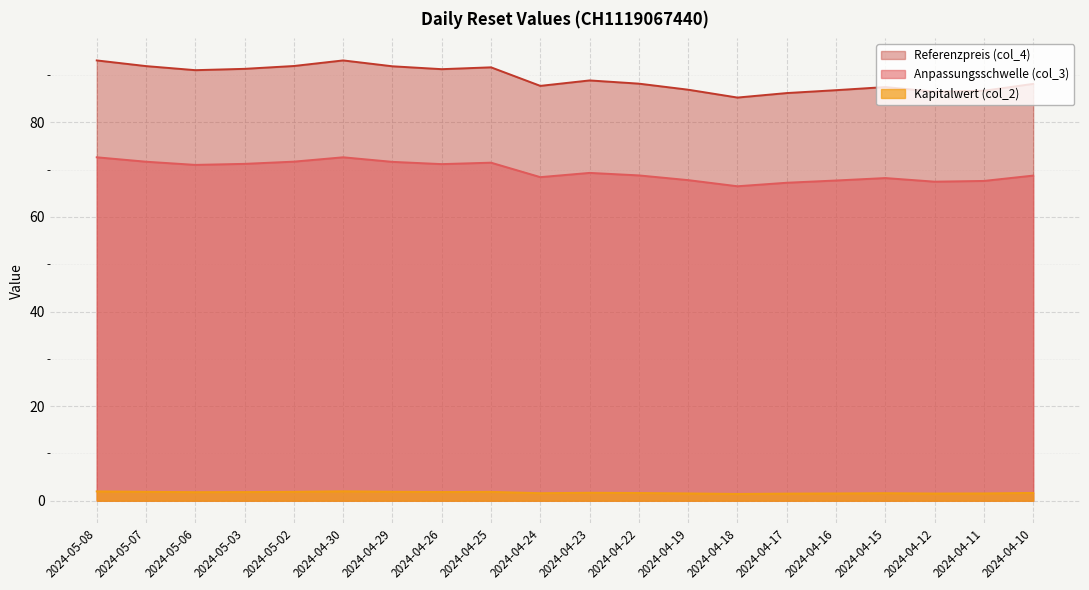

At which label is Kapitalwert (col_2) closest to 1?

2024-04-18